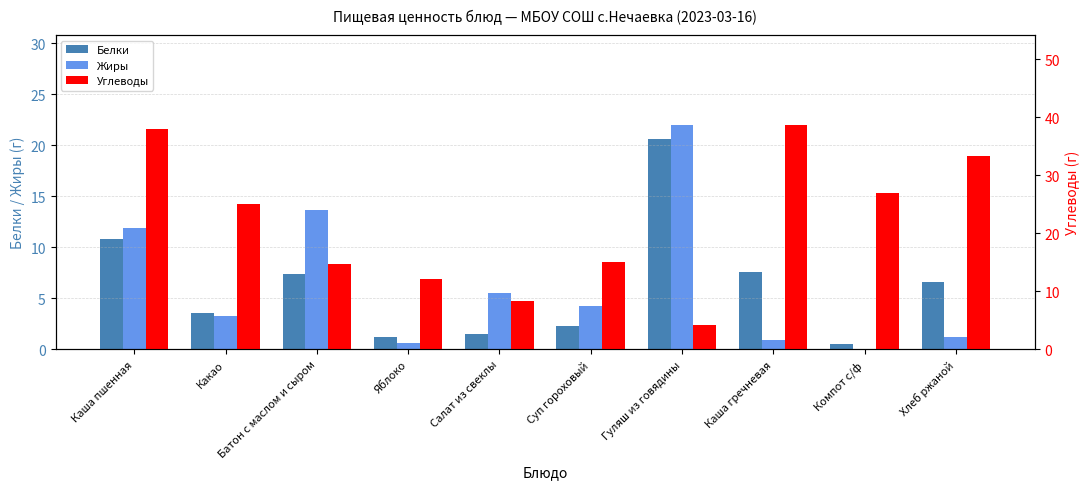

What is the label of the 2nd bar from the left?

Какао